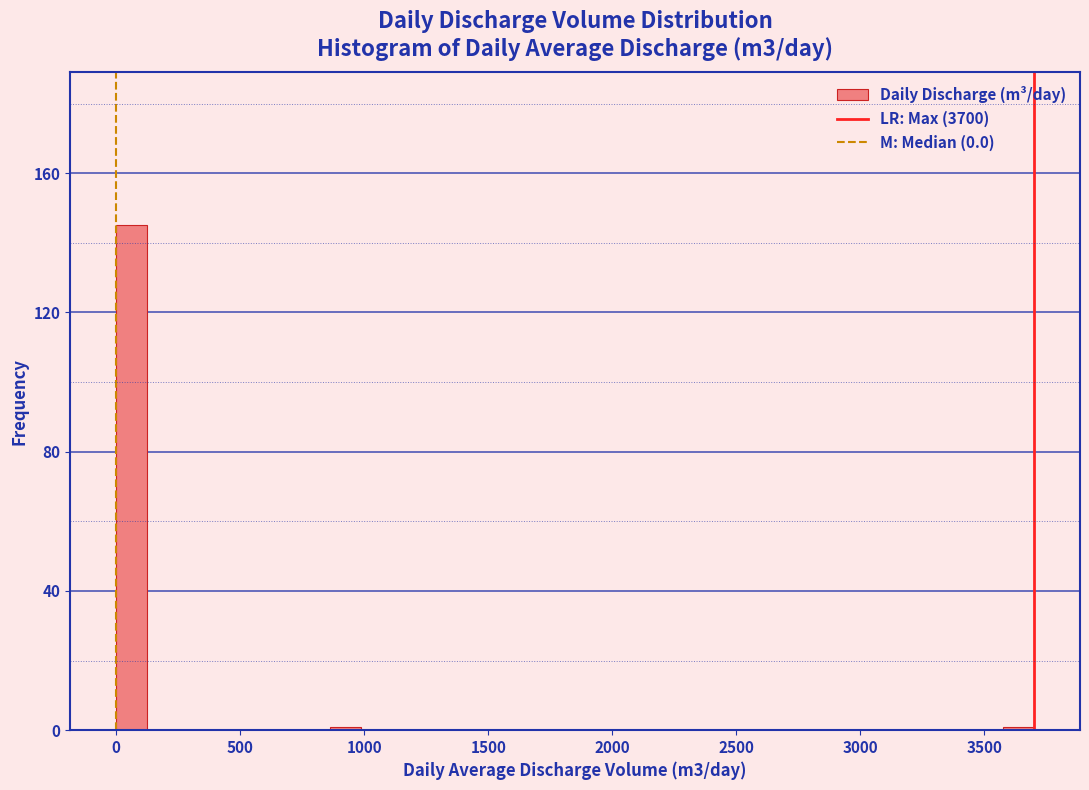

Read against the x-axis, roughly where is the centre of the tallest bar?

50